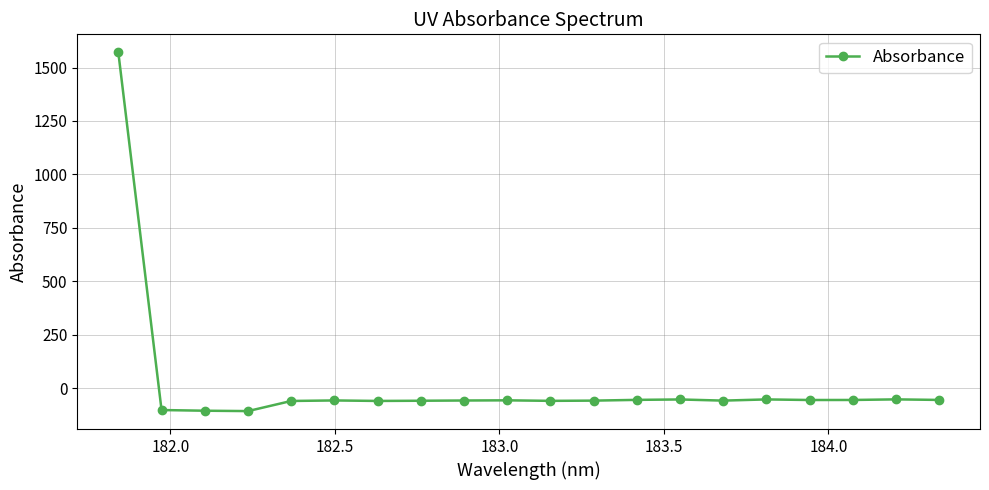

What is the minimum value shown in the chart?

-106.5